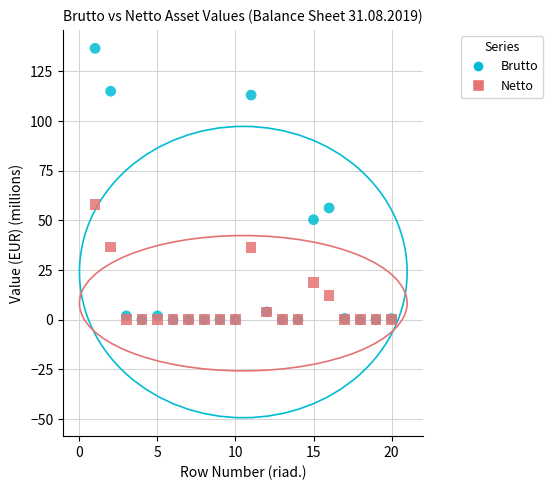

Which series has the widest spread of Y values?

Brutto